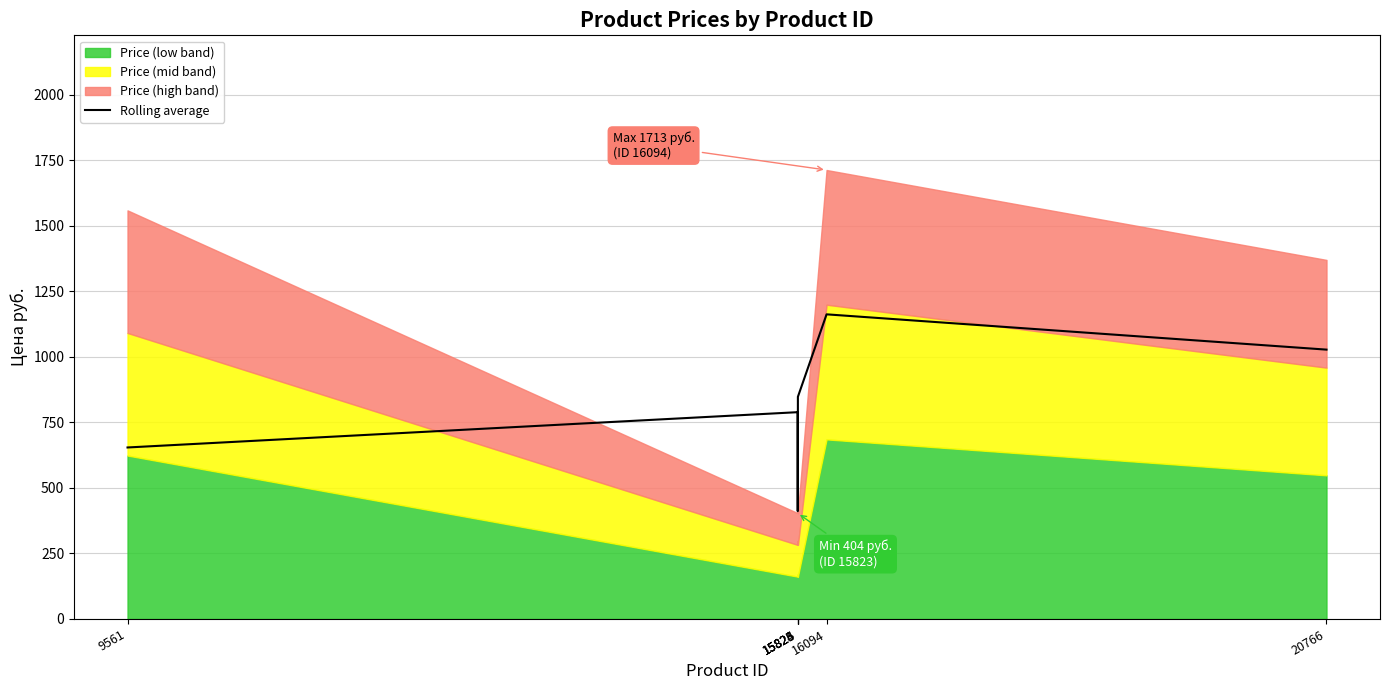

True or false: there are more than 2 points higher than both neighbors.

False